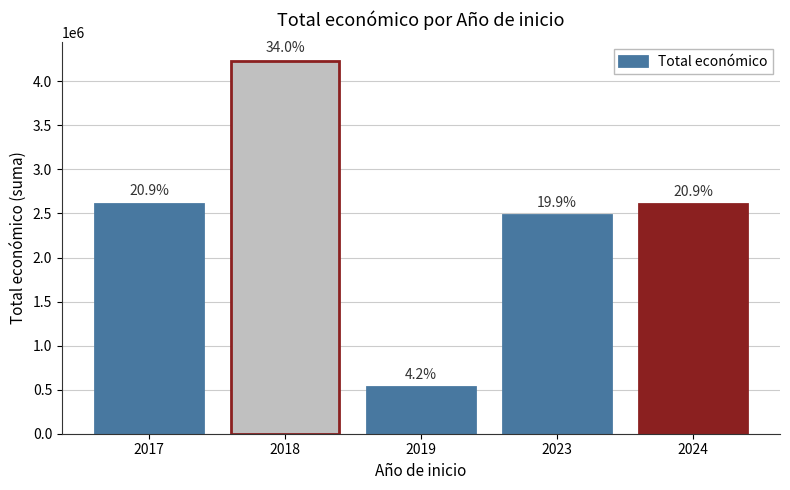

What is the greatest value displayed?

4231293